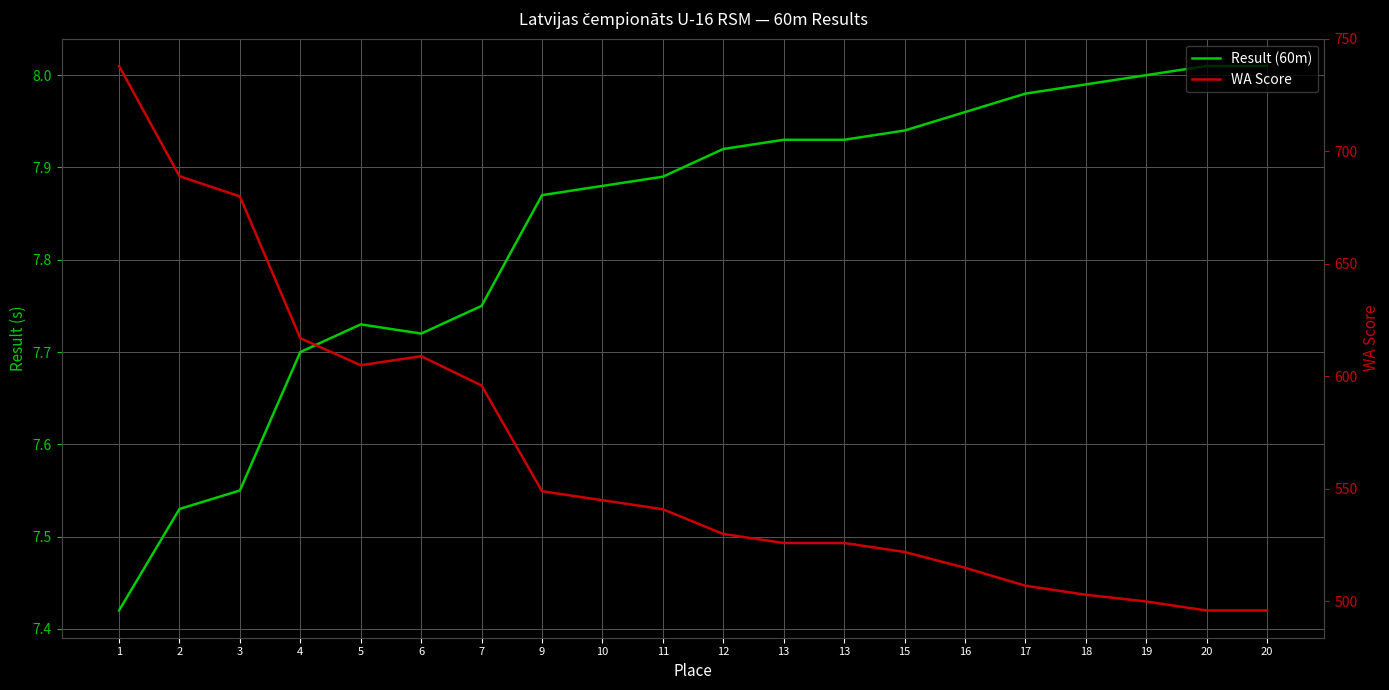

Rank the series at 13 from lowest to highest value.

Result (60m), WA Score